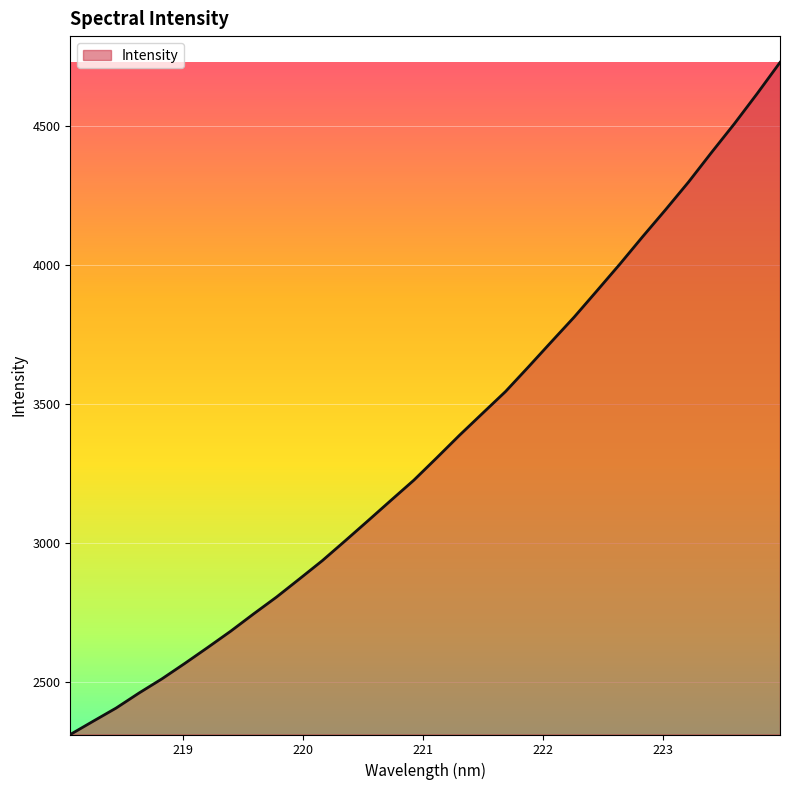

What is the difference between the maximum and minimum values?

2415.3